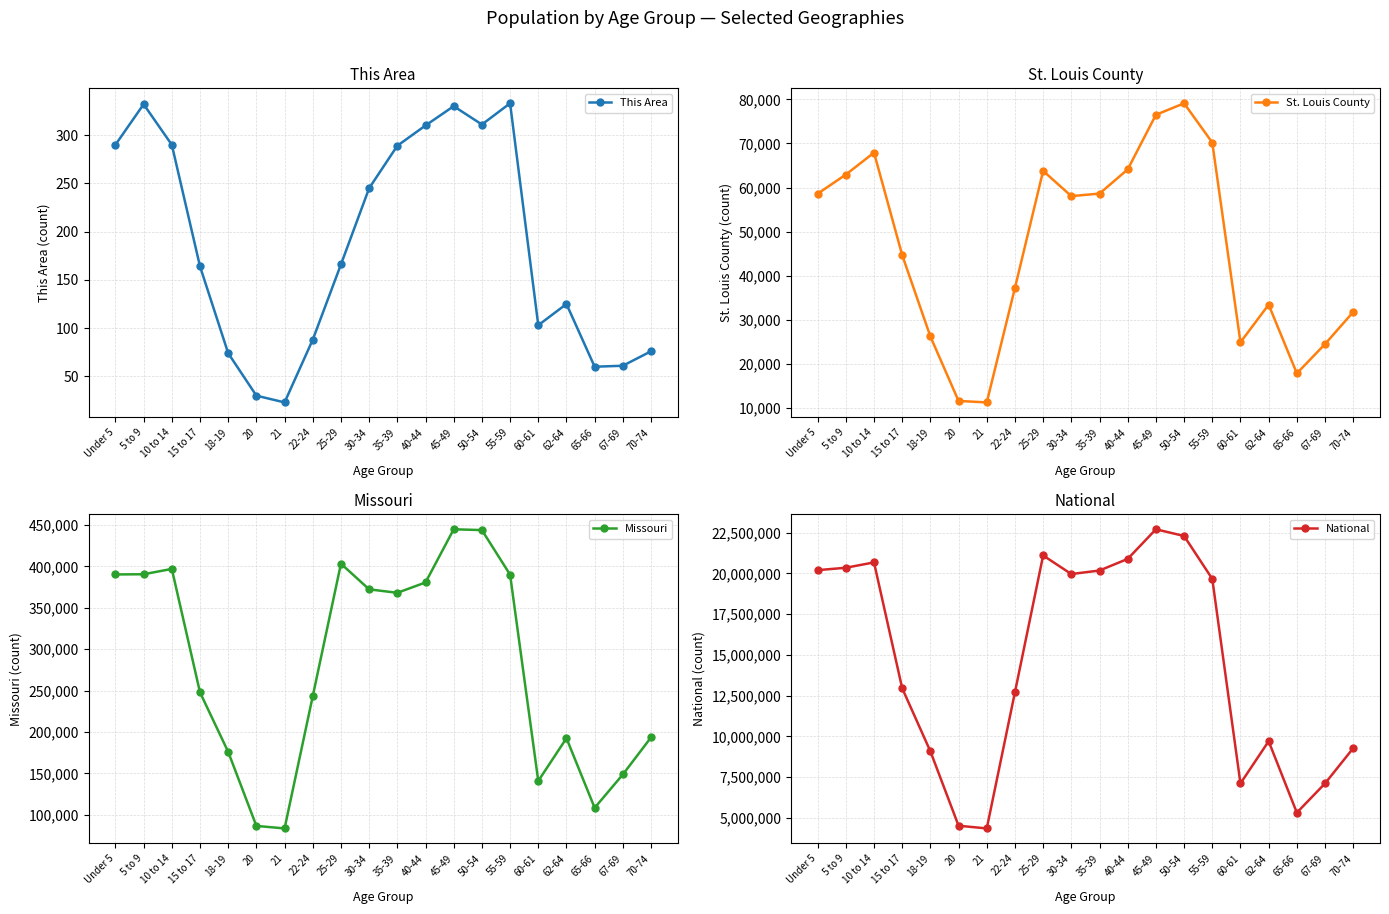

True or false: Missouri and National cross at least once.

False